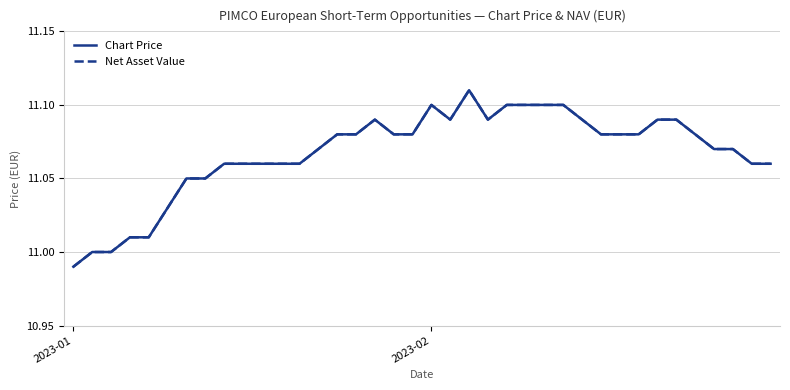

What is the value of the Net Asset Value point at the 28th from the left?

11.1